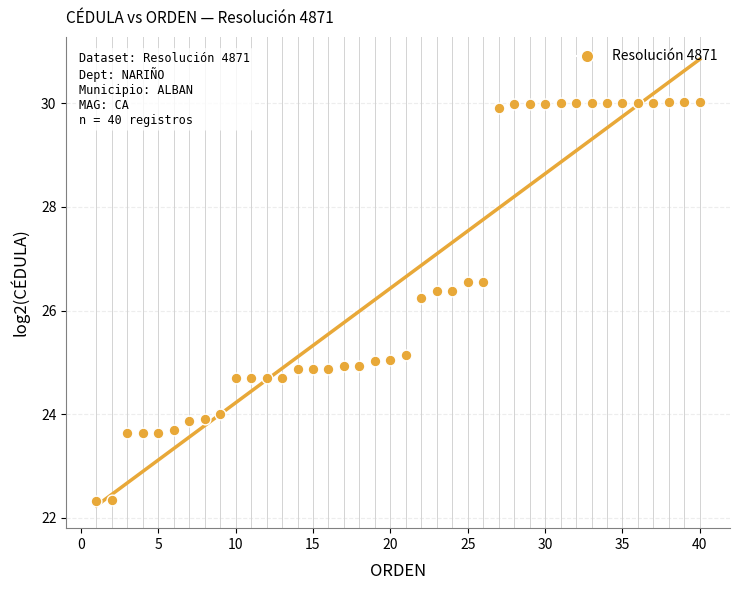

What is the range of Y values (max minus min)?

7.7